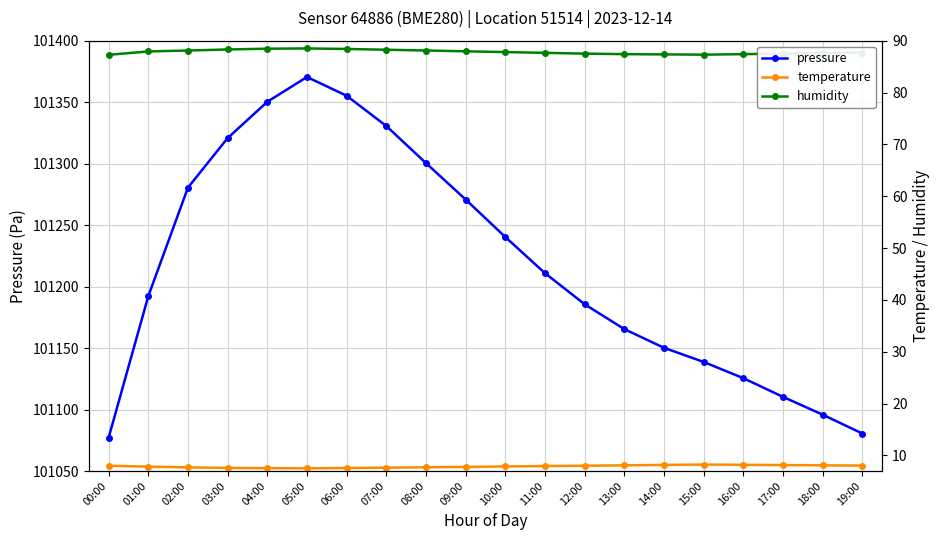

List the series in order of their peak value, highest first.

pressure, humidity, temperature